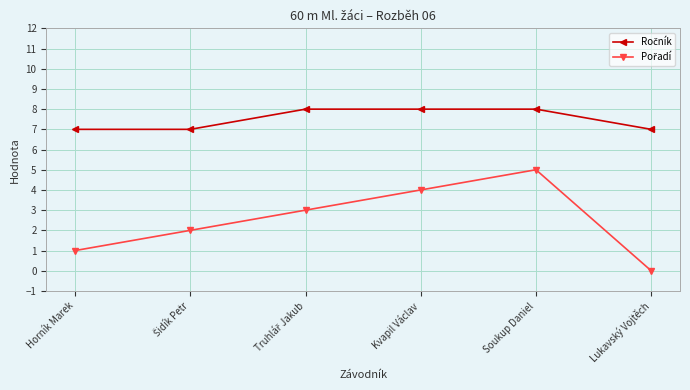

What is the greatest value displayed?

8